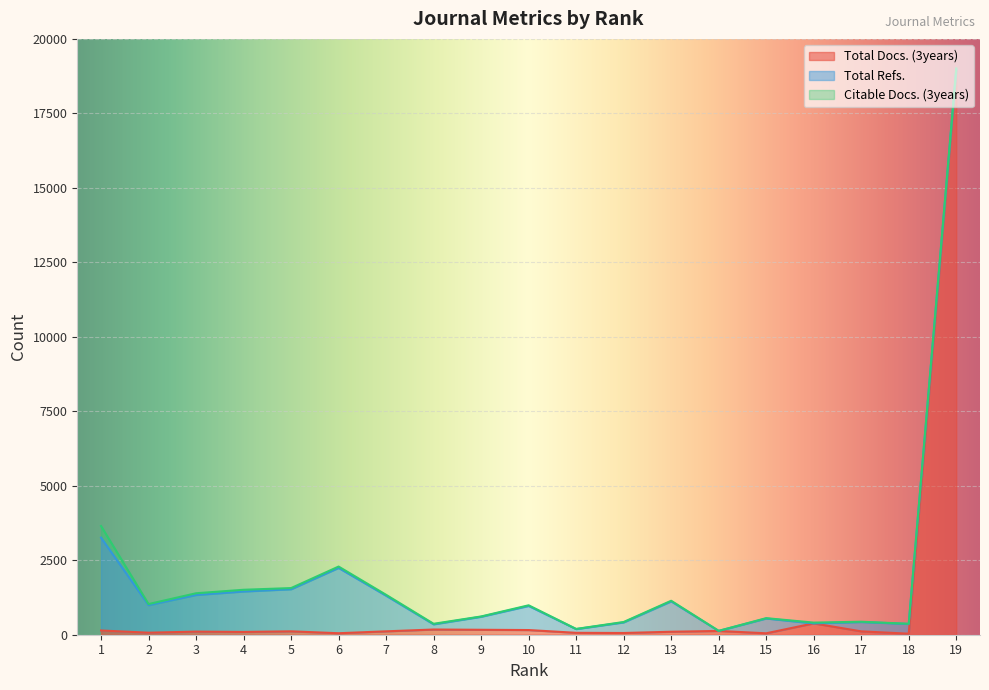

What is the value of the Total Docs. (3years) point at the 2nd from the left?

68